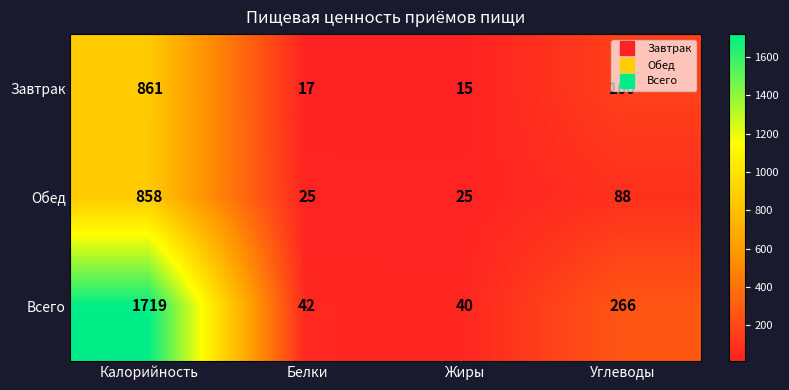

Is it true that Обед equals 37 at Жиры?

False